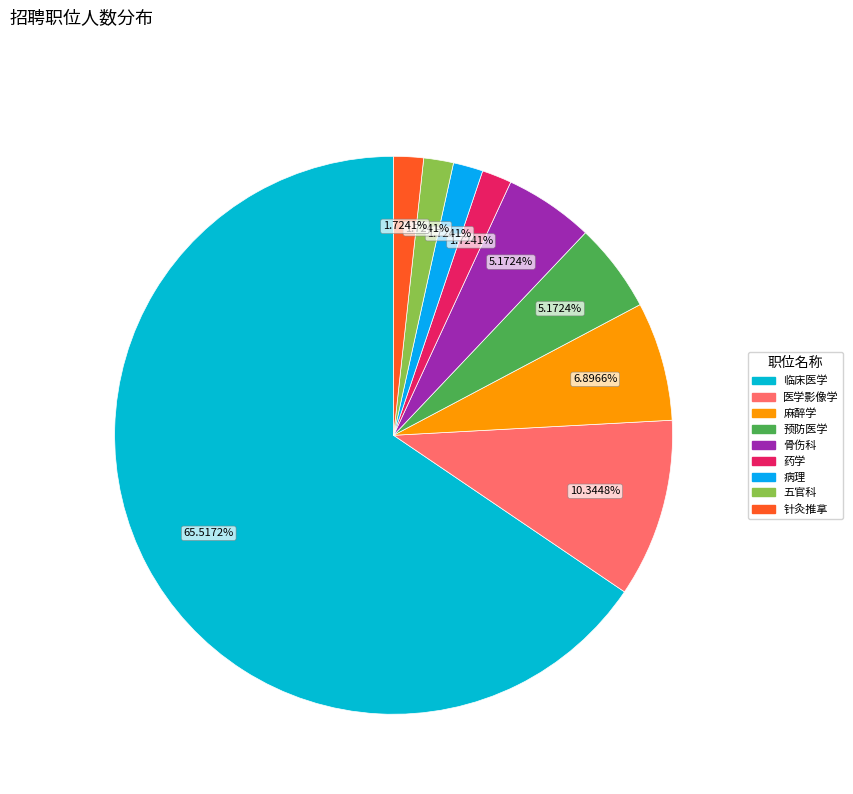

Is there a majority slice in this chart?

Yes